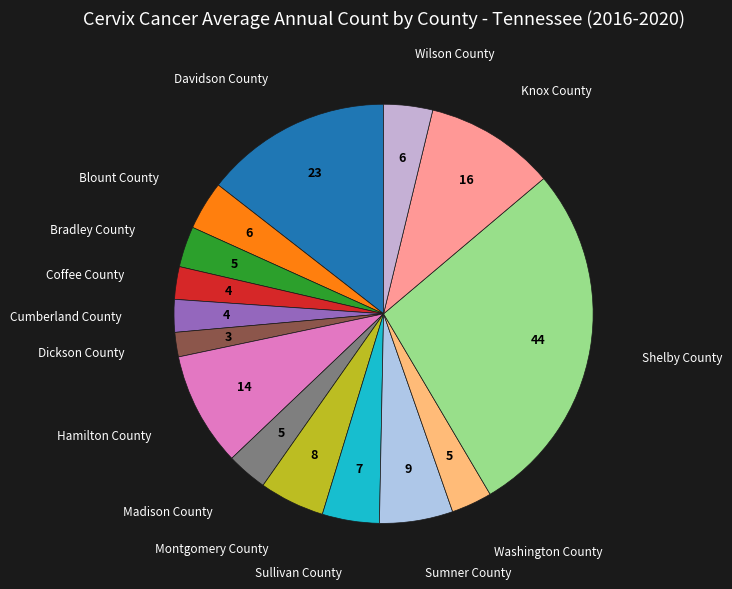

Is there any slice that represents more than half of the pie?

No